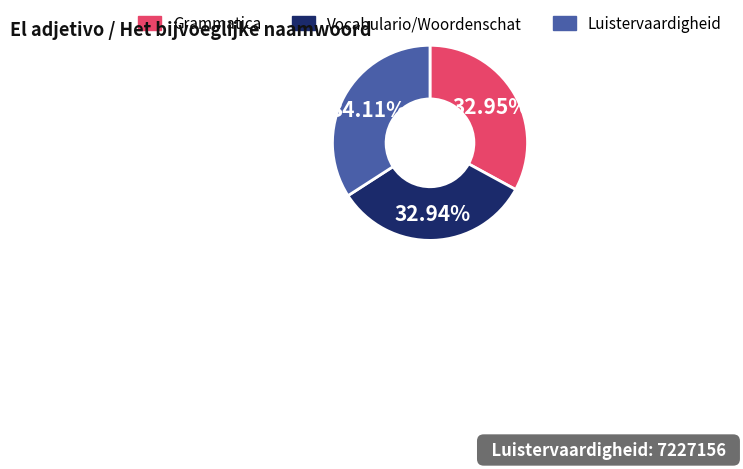

Is it true that Luistervaardigheid is 43% of the pie?

False